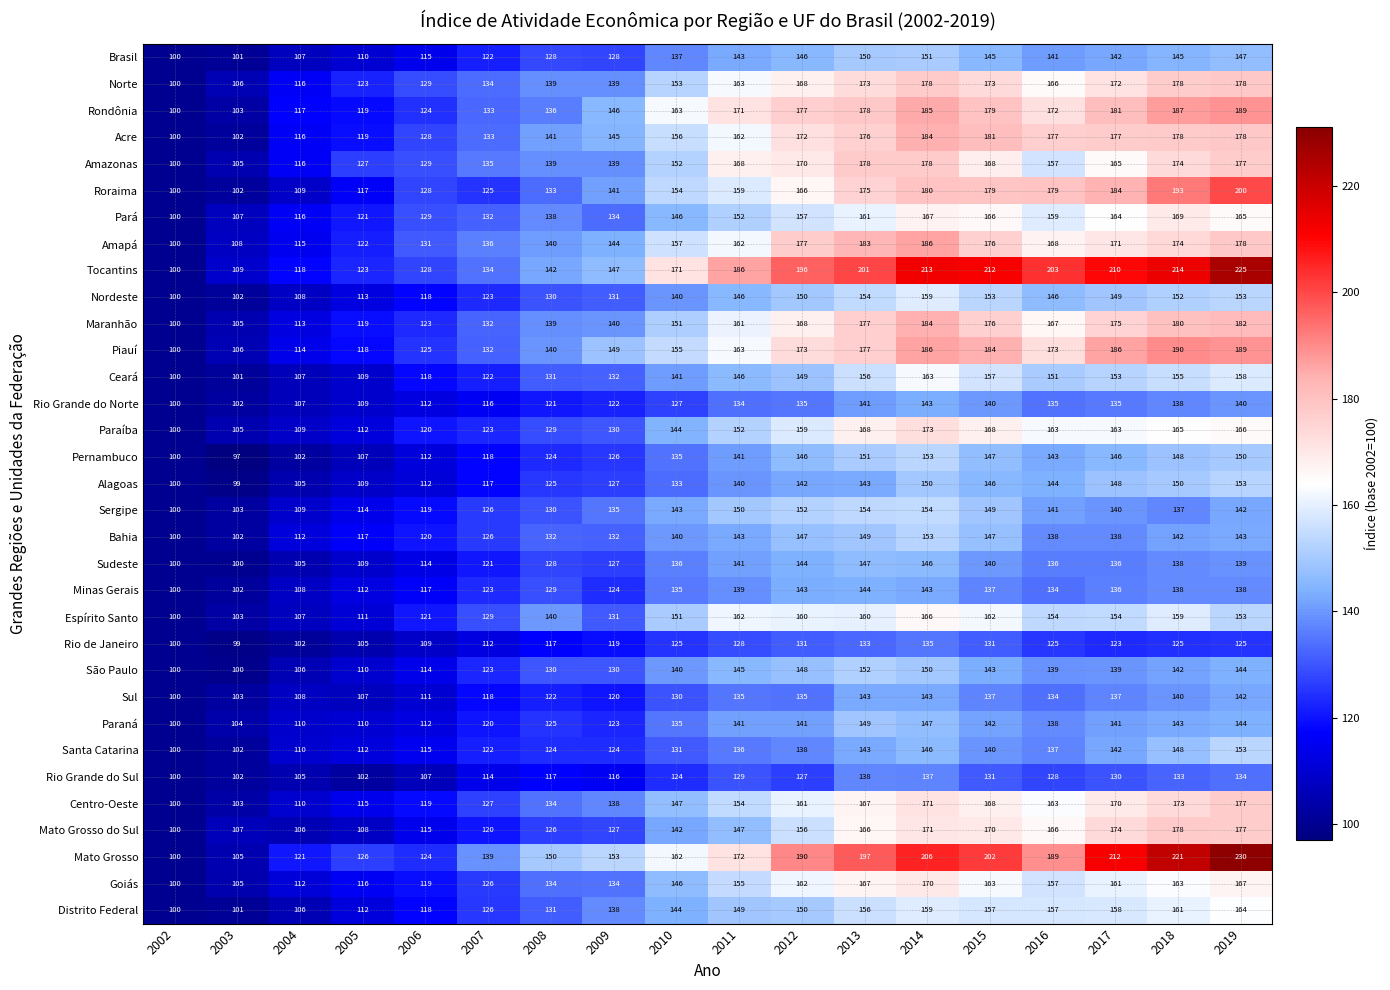

The value of Tocantins at 2004 is 118. True or false?

True